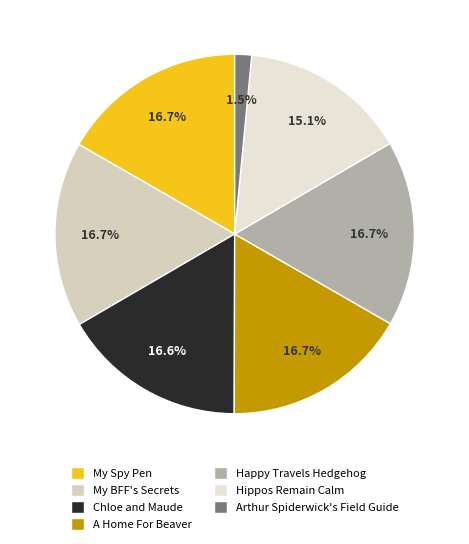

Rank the categories by value from lowest to highest.

Arthur Spiderwick's Field Guide, Hippos Remain Calm, Chloe and Maude, My Spy Pen Keeps It Top Secret, My Pen Keeps My BFF's Secrets, Happy Travels Hedgehog, A Home For Beaver